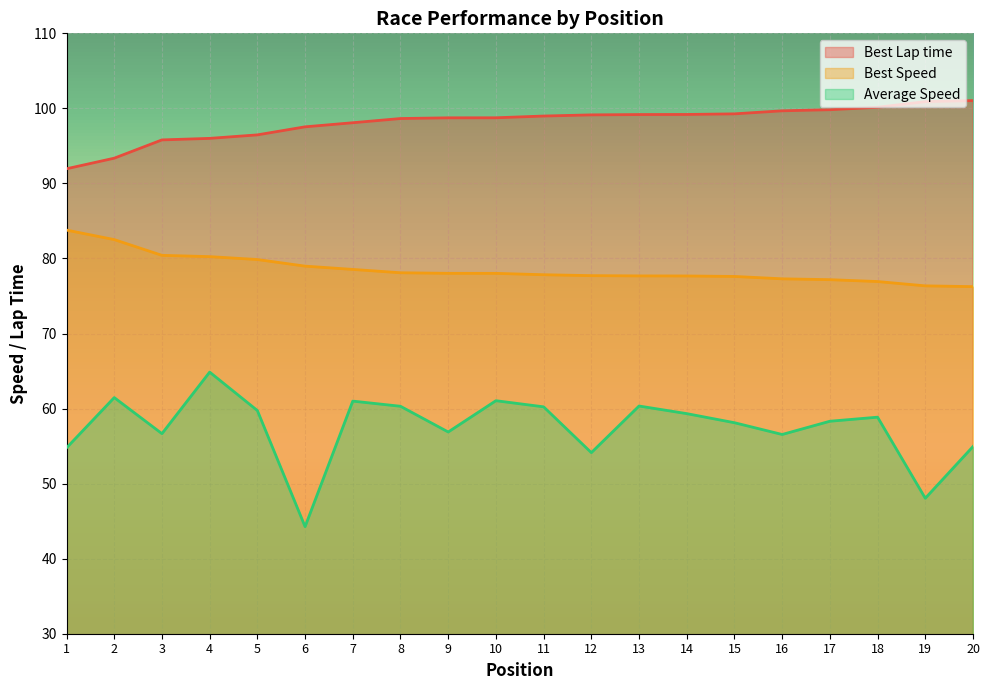

What is the difference between the second highest and minimum values in the Best Speed series?

6.3